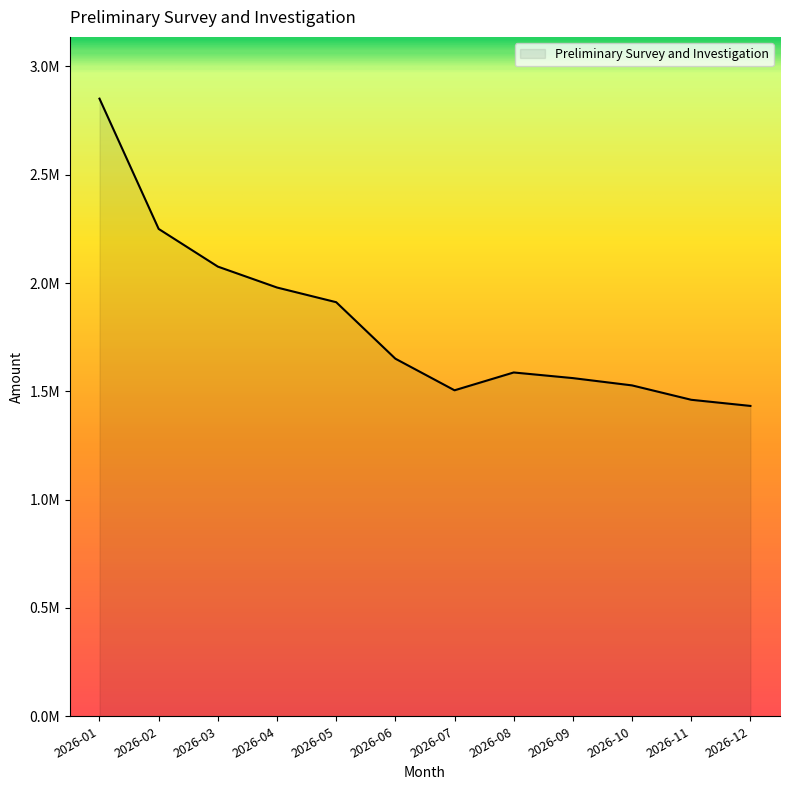

What is the minimum value shown in the chart?

1432868.5